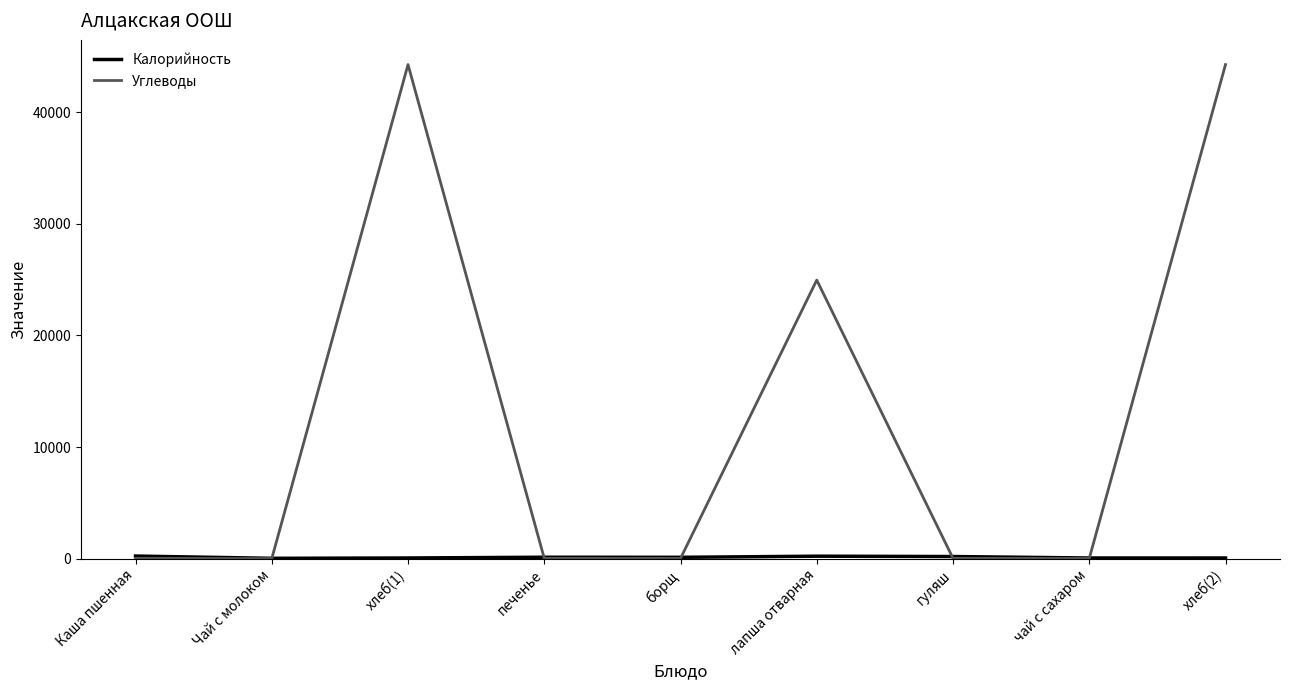

True or false: Углеводы has a value of 24959.0 at лапша отварная.

True